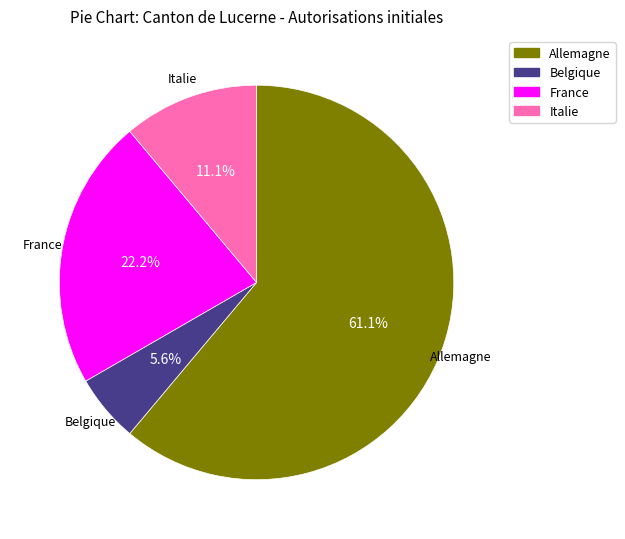

To the nearest percent, what is the average slice percentage?

25%